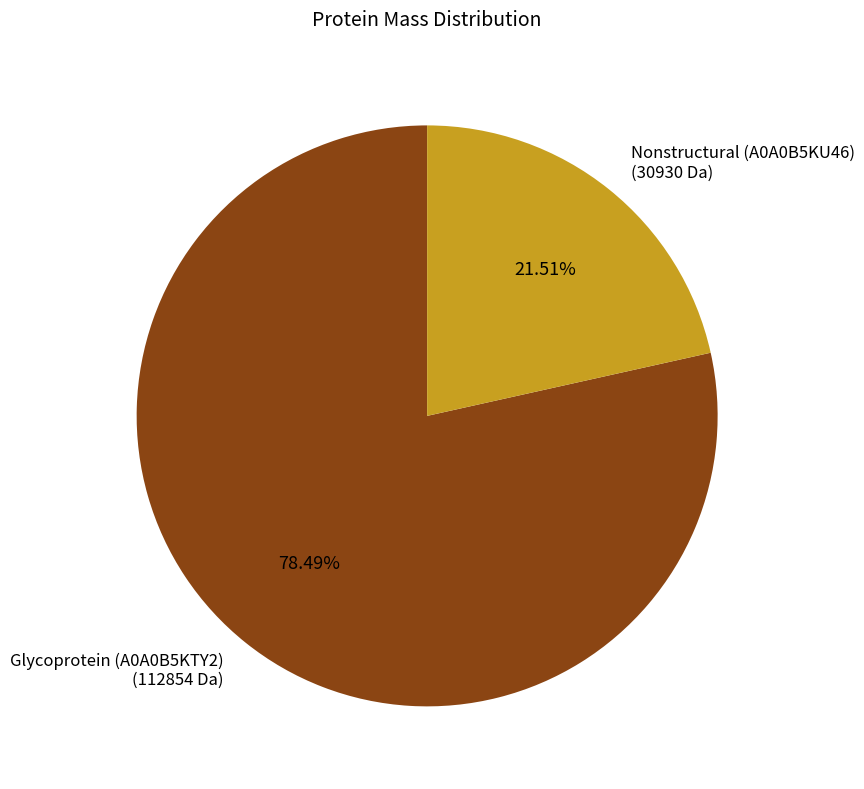

To the nearest percent, what portion does Nonstructural (A0A0B5KU46) represent?

22%